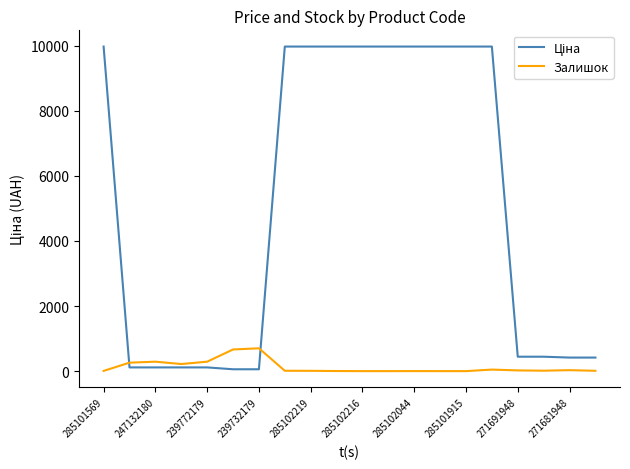

How many lines are shown in the chart?

2